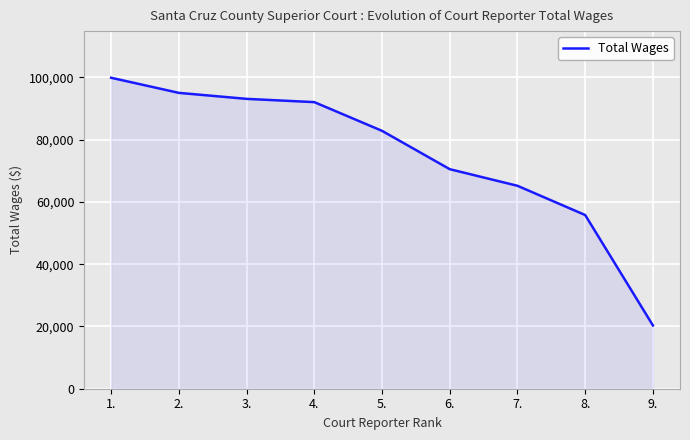

How many categories are shown in the chart?

9